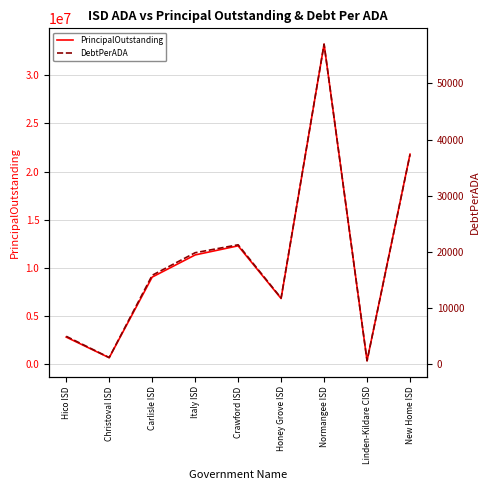

List the labels in order of PrincipalOutstanding value, smallest first.

Linden-Kildare CISD, Christoval ISD, Hico ISD, Honey Grove ISD, Carlisle ISD, Italy ISD, Crawford ISD, New Home ISD, Normangee ISD